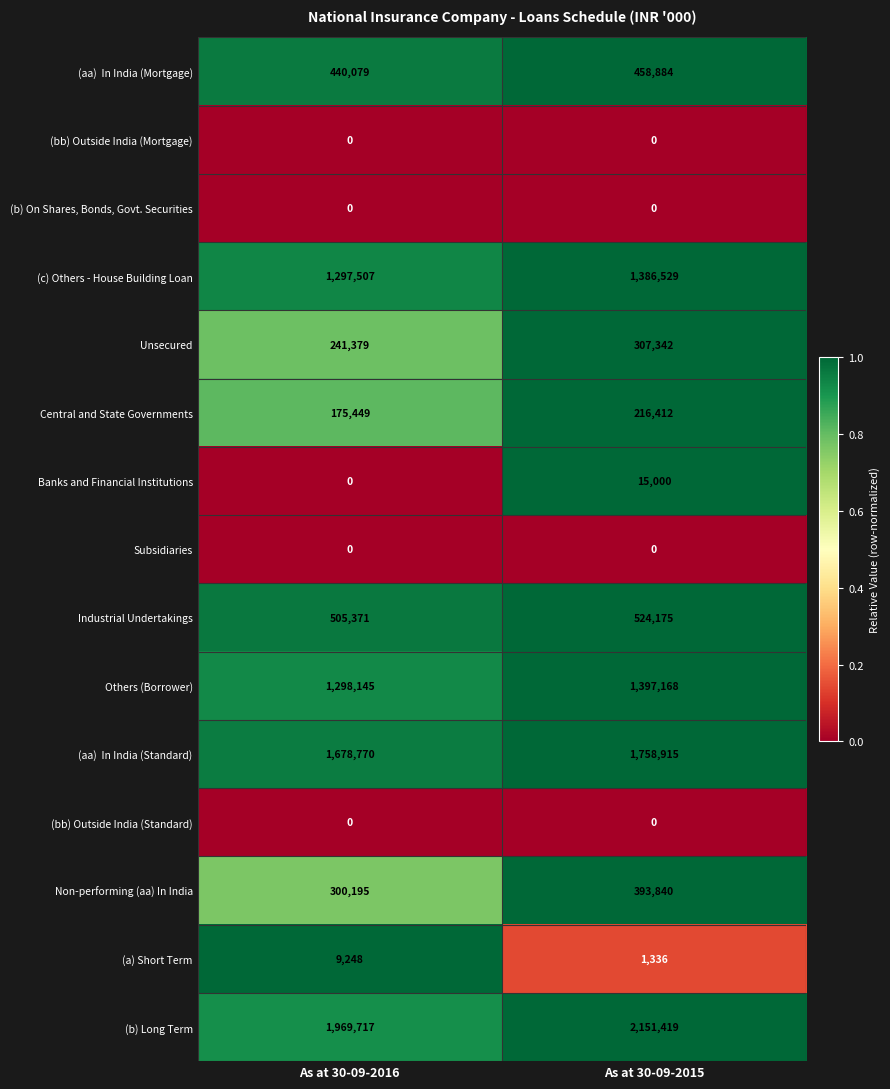

What is the greatest value displayed?

2151419